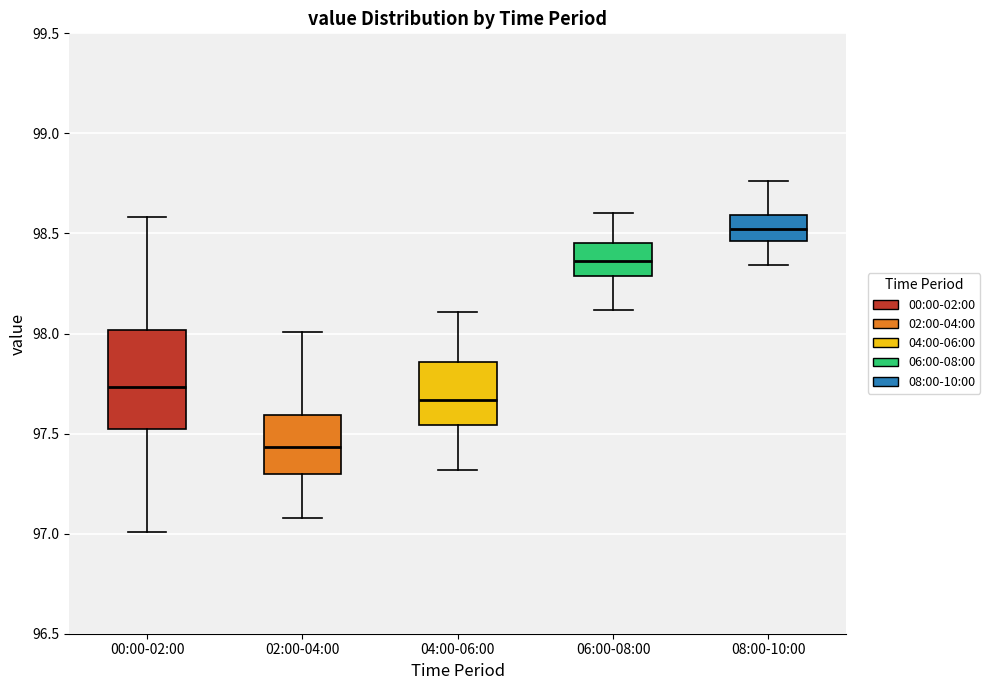

Which box is the tallest, from its lower edge to its upper edge?

00:00-02:00